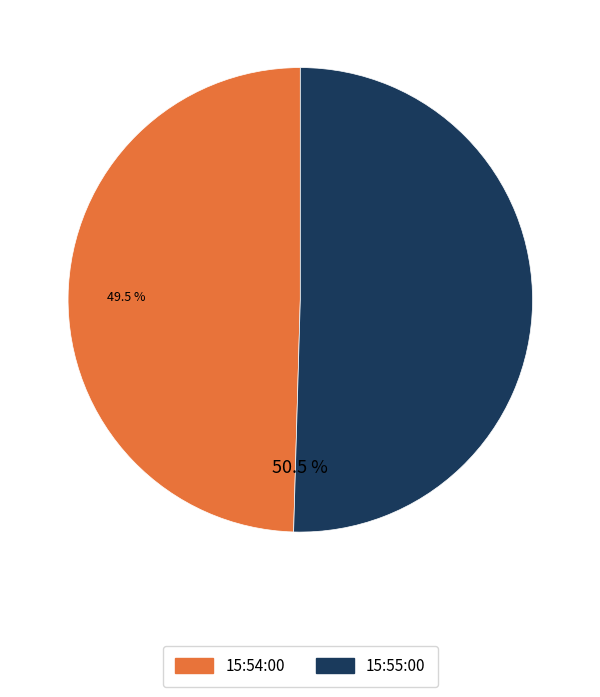

How many segments does this pie chart have?

2